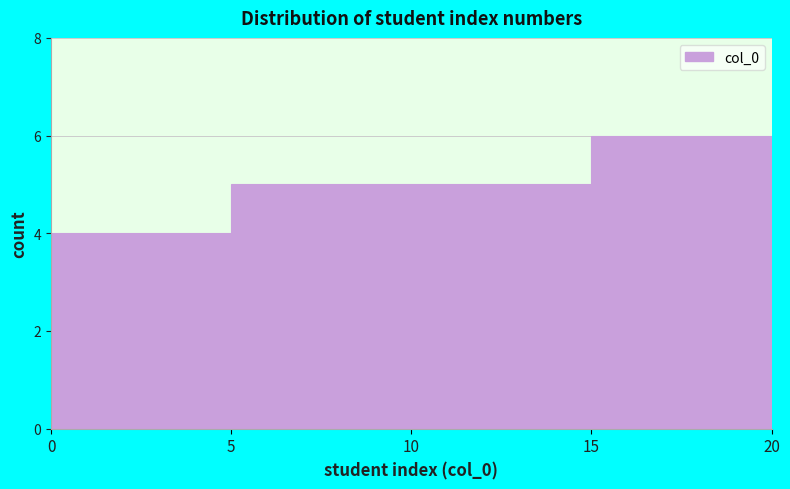

Reading left to right, transcribe this chart: for each bar, give the range it covers on the x-axis and its height. The values are not printed on the chart, so give them approximately, as read against the axis.

0 to 5: 4
5 to 10: 5
10 to 15: 5
15 to 20: 6